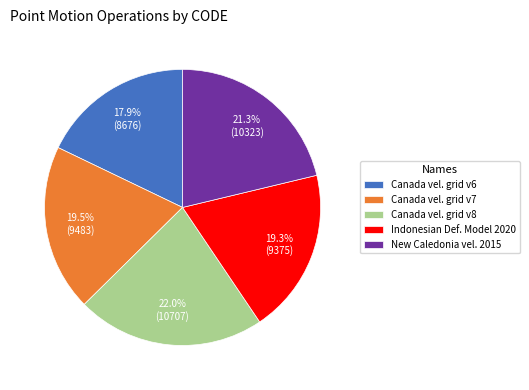

Between New Caledonia vel. 2015 and Canada vel. grid v8, which is larger?

Canada vel. grid v8